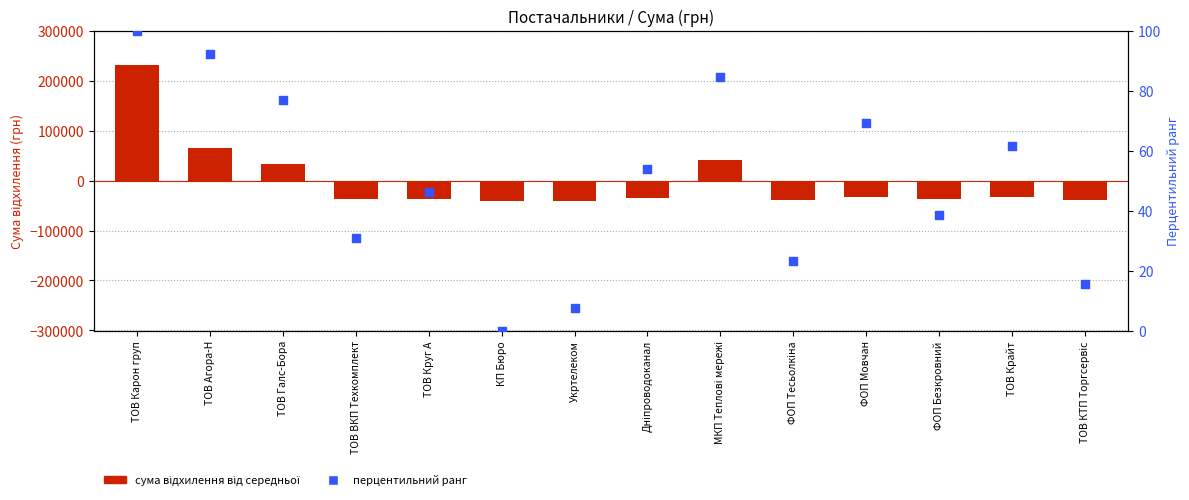

At how many categories does at least one series exceed 92417?

1